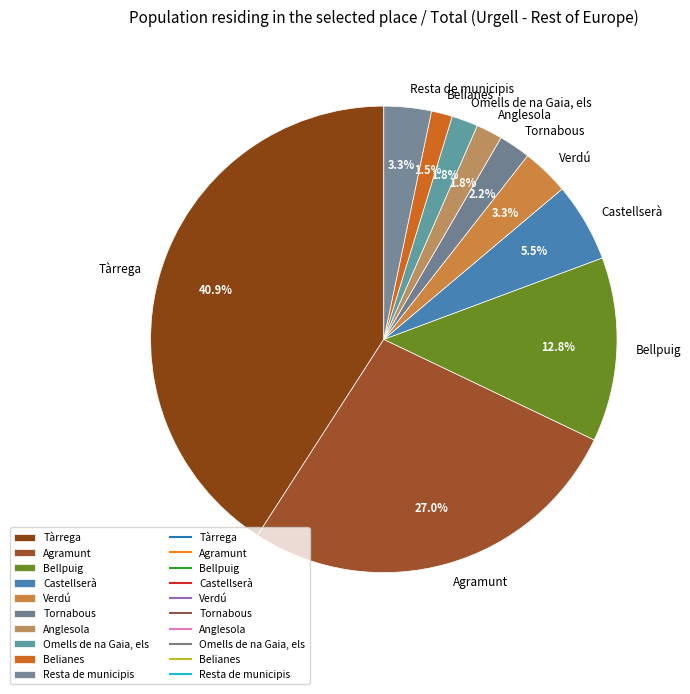

Which category has the biggest portion of the pie?

Tàrrega